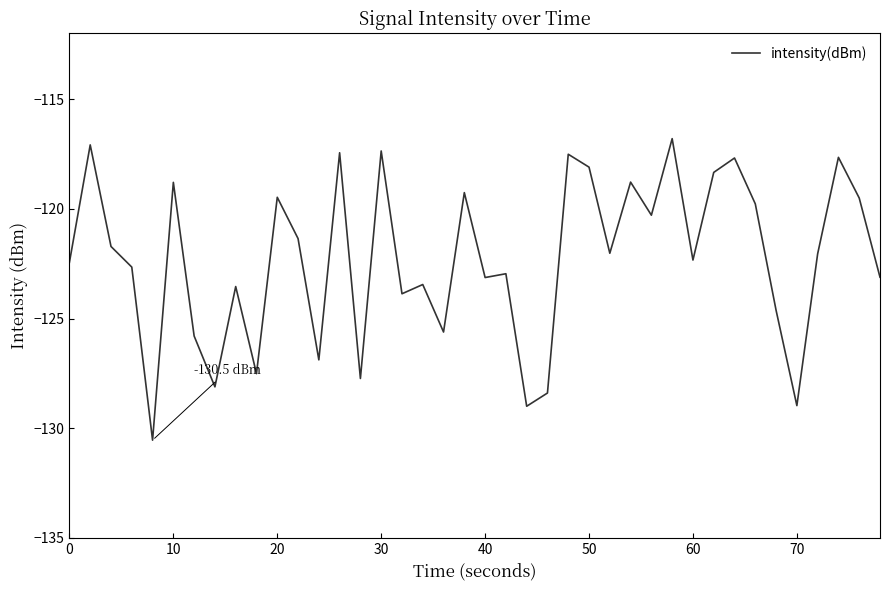

How many categories are shown in the chart?

40